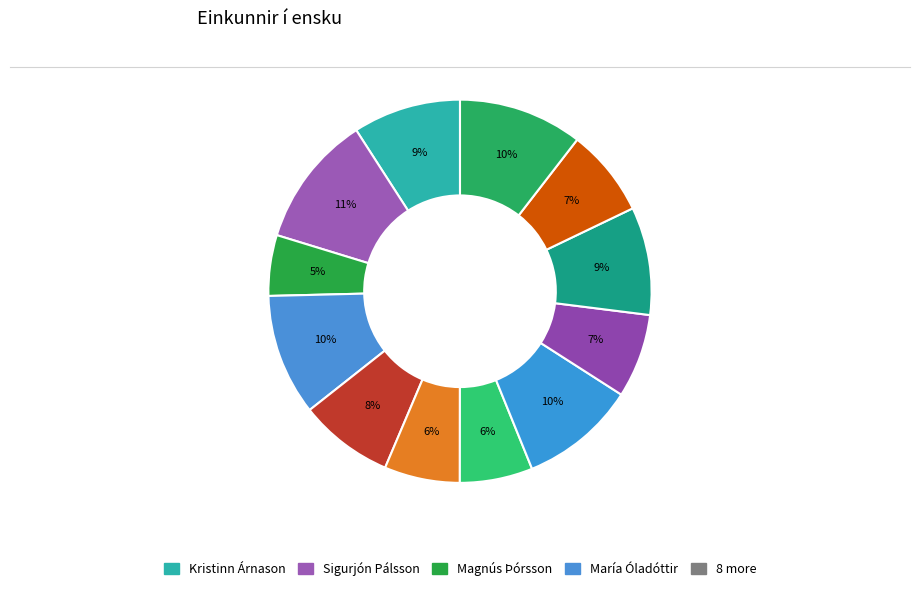

How many segments does this pie chart have?

12